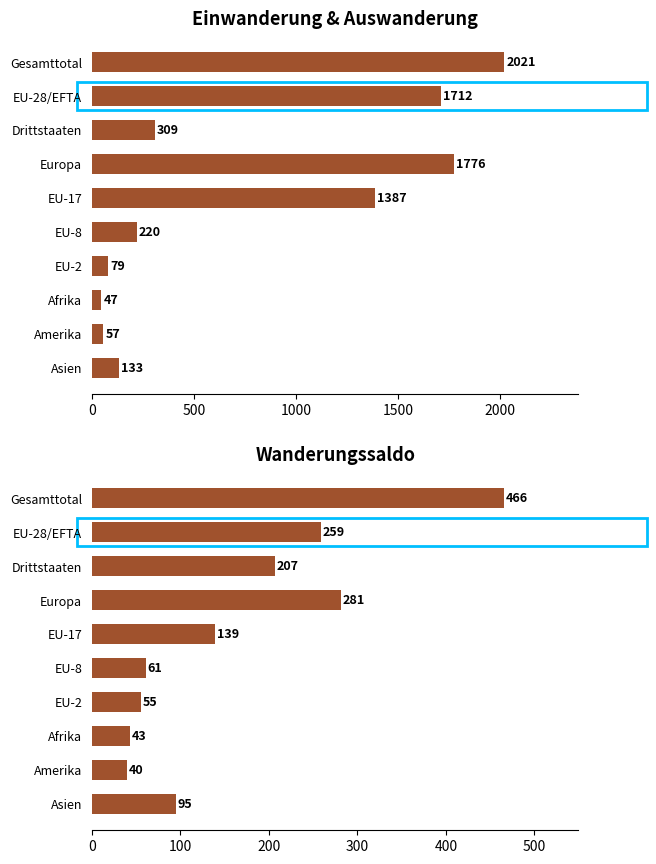

What is the approximate value of Total Einwanderung (col_2) at EU-2?

79